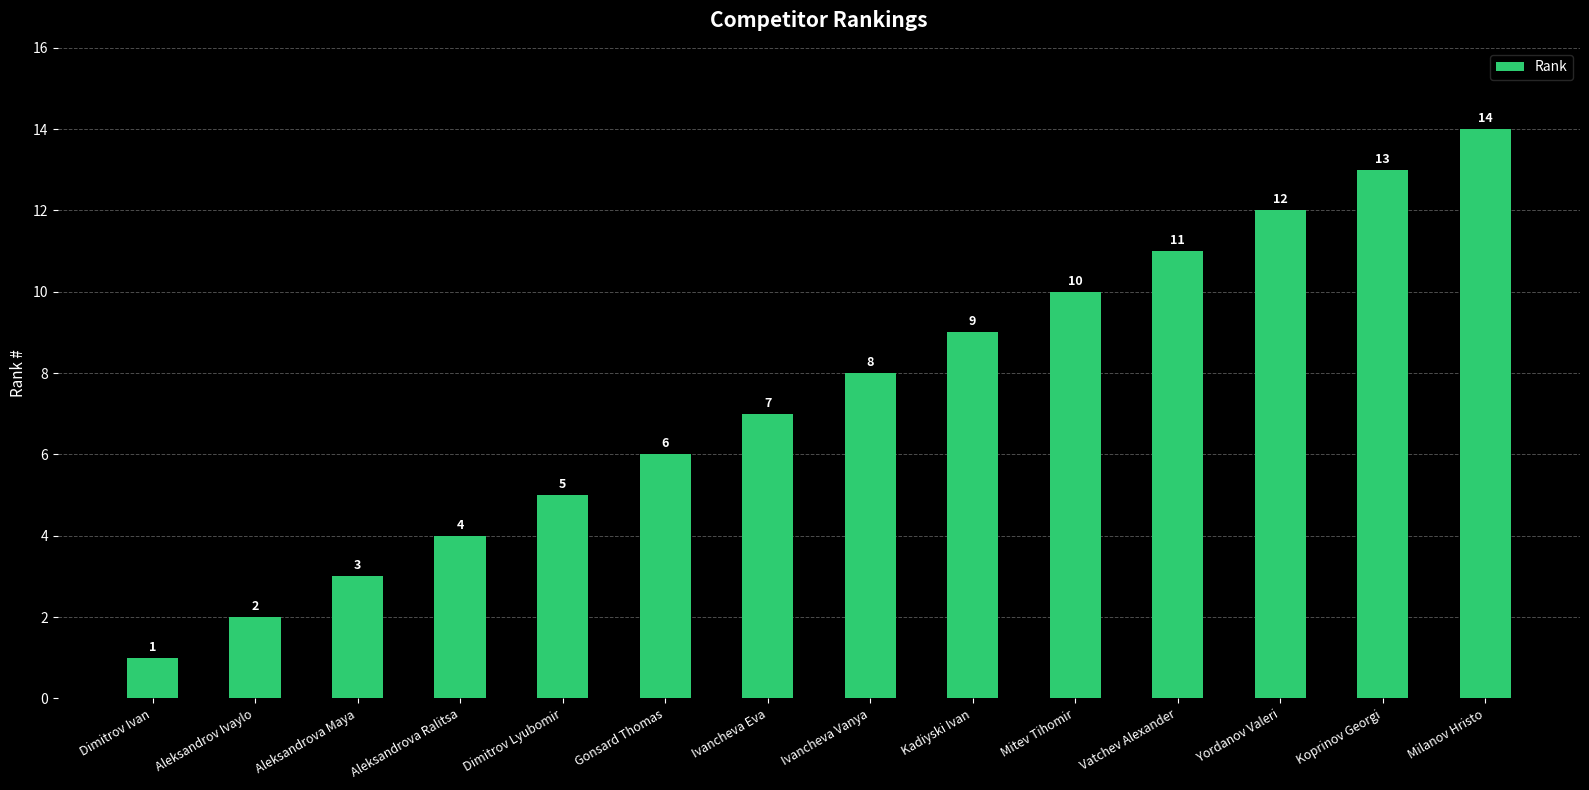

Reading left to right, extract all data points from this chart.

1	2	3	4	5	6	7	8	9	10	11	12	13	14